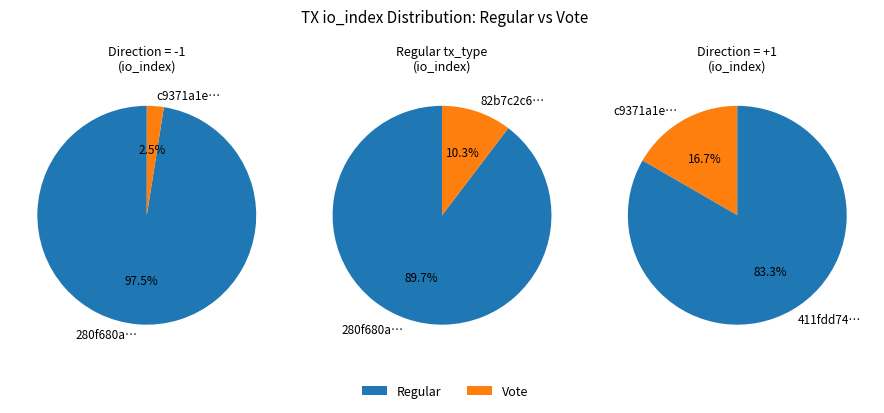

What is the largest slice in the pie chart?

Regular